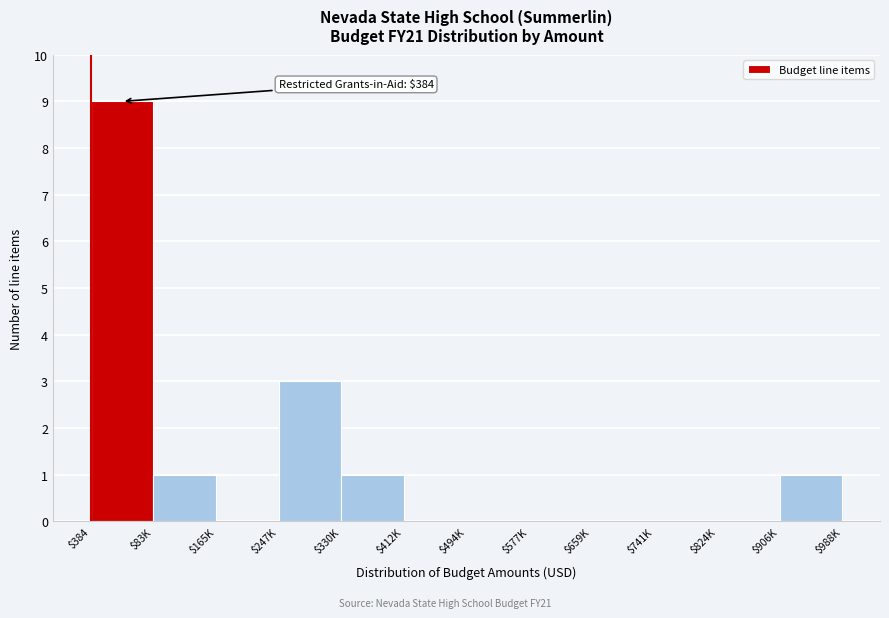

Where is the data nearest to the value 4?

$247K